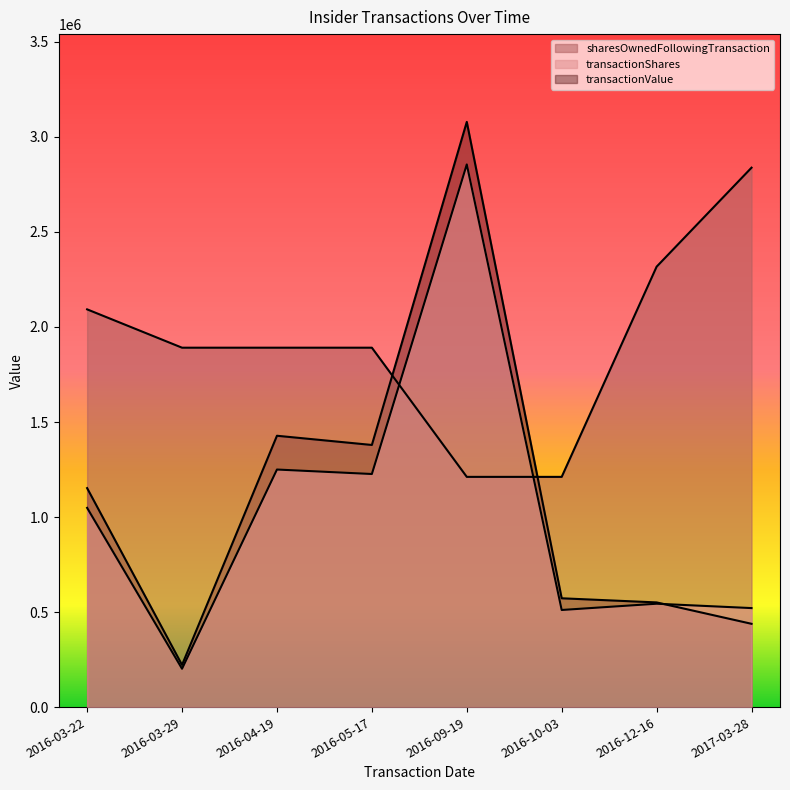

Reading left to right, extract all data points from this chart.

transactionShares: 1048275	201725	1250000	1226425	2855325	510975	543900	520925
transactionValue: 1152239	221872	1427715	1379267	3079217	572511	550757	438246
sharesOwnedFollowingTransaction: 2092800	1891075	1891075	1891075	1211350	1211350	2317325	2838275